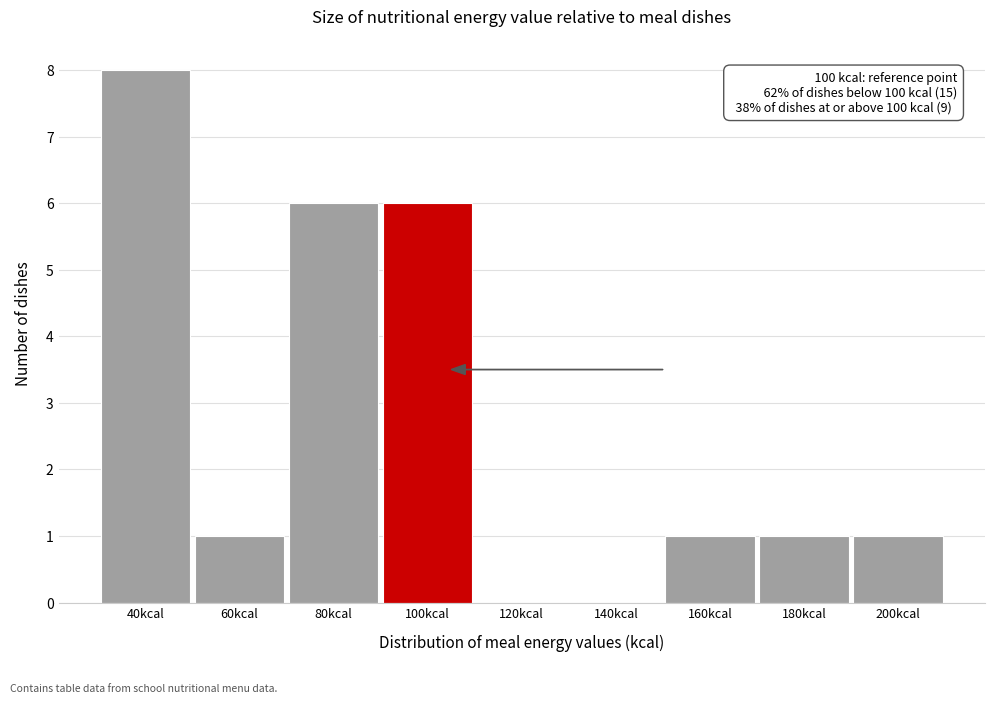

Reading left to right, extract all data points from this chart.

40kcal=8	60kcal=1	80kcal=6	100kcal=6	120kcal=0	140kcal=0	160kcal=1	180kcal=1	200kcal=1